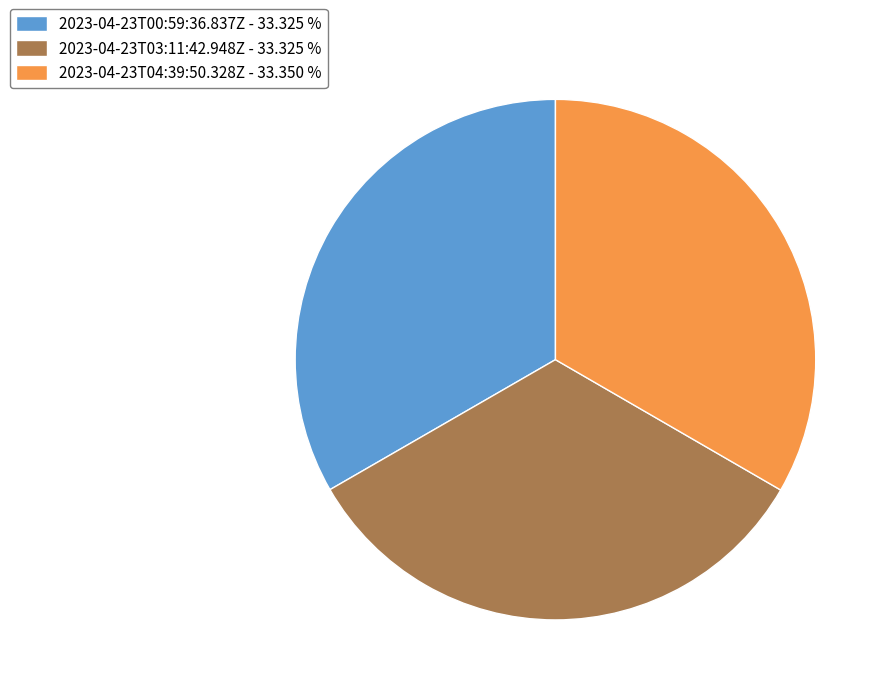

What is the ratio of the value at 2023-04-23T03:11:42.948Z - 33.325 % to the value at 2023-04-23T00:59:36.837Z - 33.325 %?

1.0